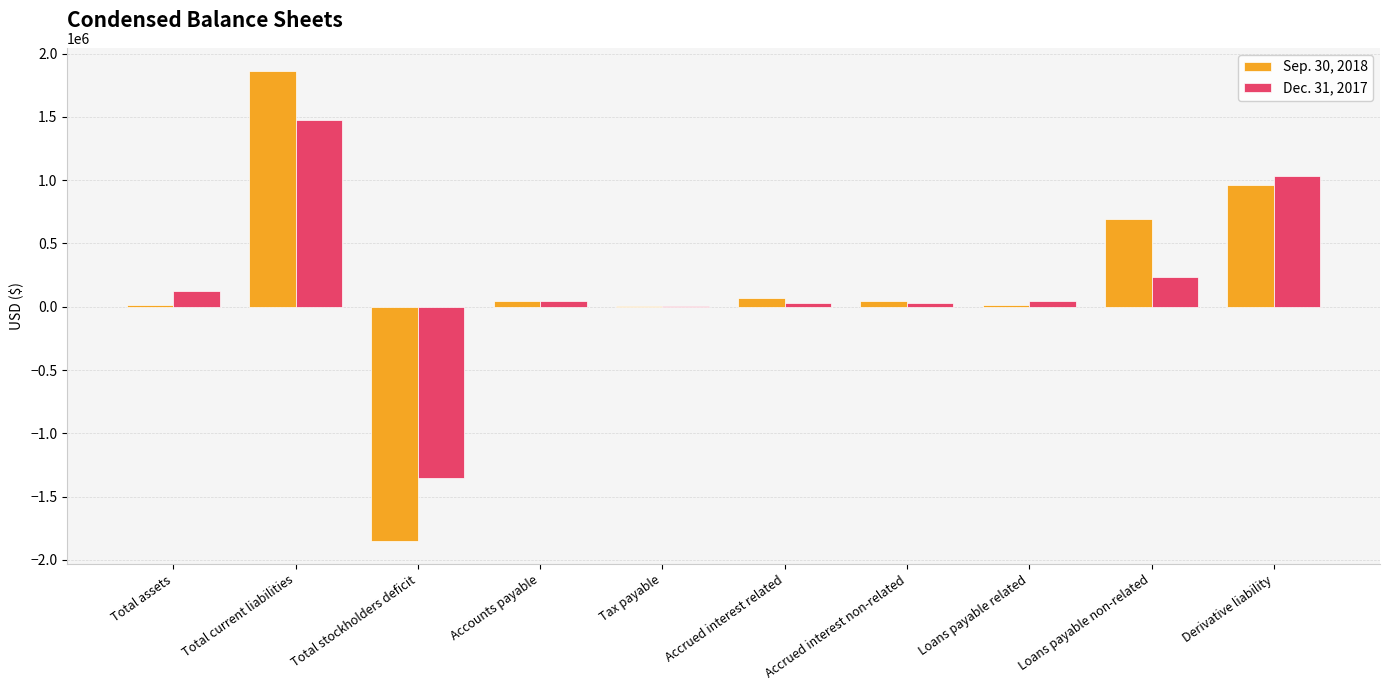

The Dec. 31, 2017 series shows 233328 at Loans payable non-related. True or false?

True